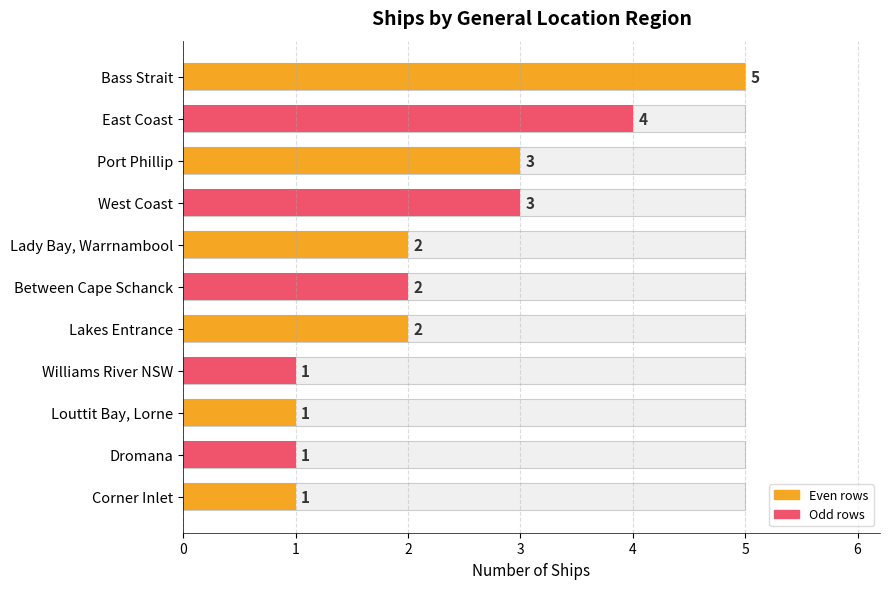

Reading left to right, extract all data points from this chart.

5	4	3	3	2	2	2	1	1	1	1